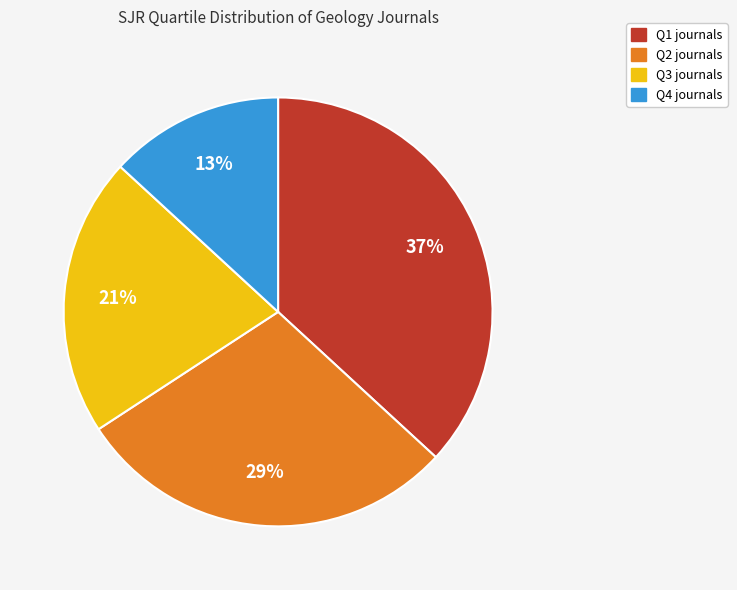

How many segments does this pie chart have?

4